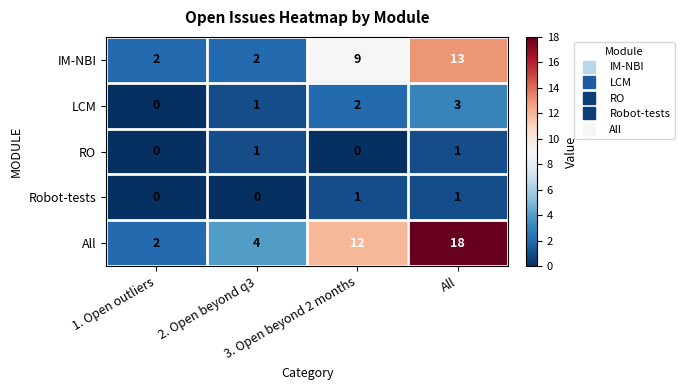

What is the difference between the second highest and second lowest values in the IM-NBI series?

7